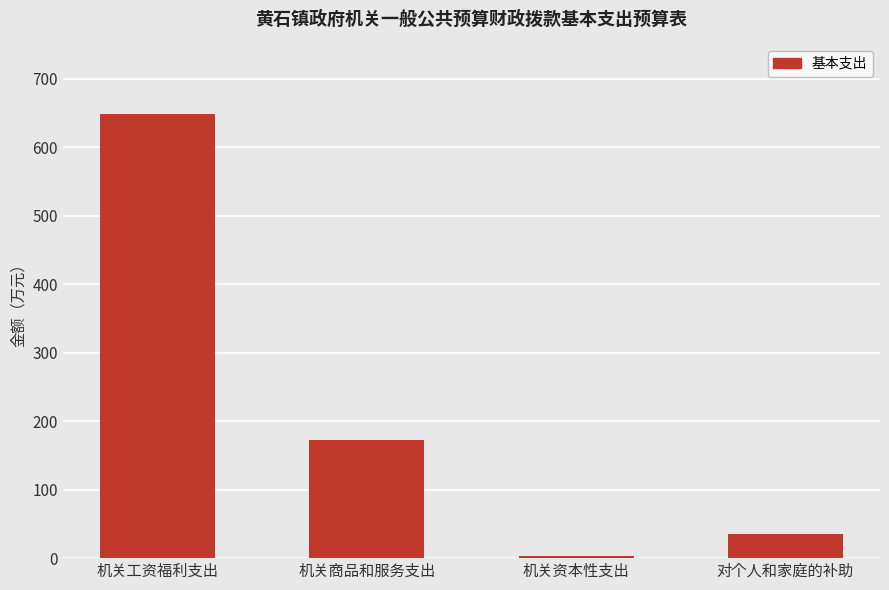

Reading left to right, what are all the values shown in this chart?

机关工资福利支出=649.0	机关商品和服务支出=173.1	机关资本性支出=3.4	对个人和家庭的补助=35.1